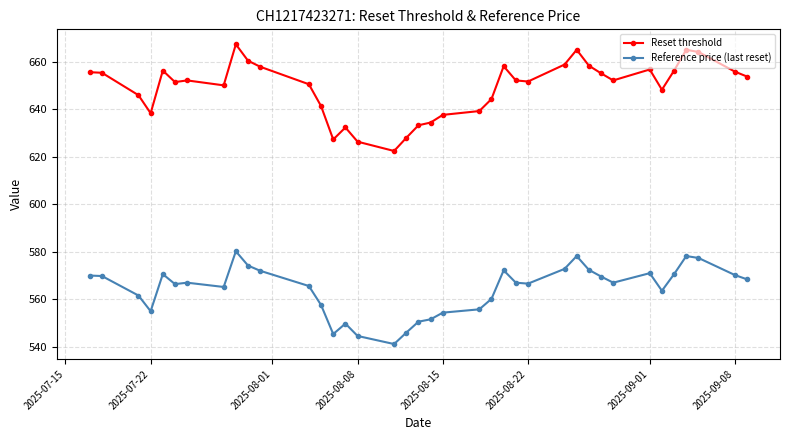

True or false: Reset threshold has more than 0 interior local peaks.

True